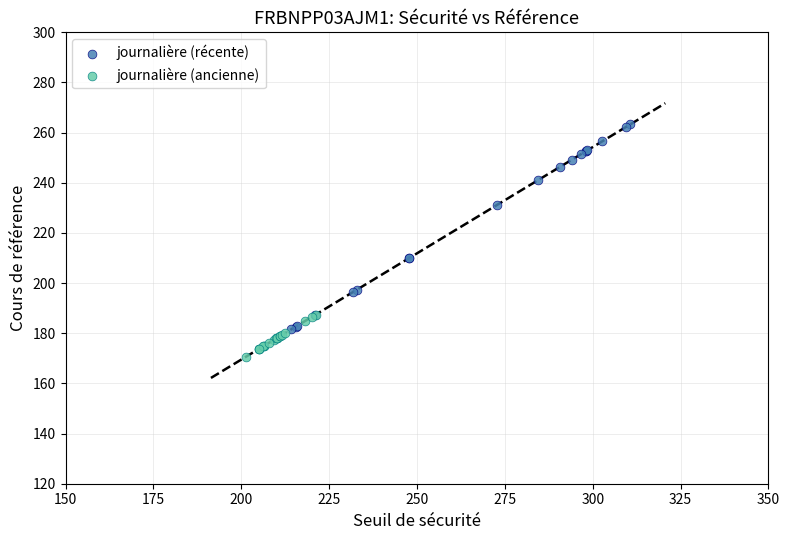

Which series contains the lowest Y value?

journalière (ancienne)